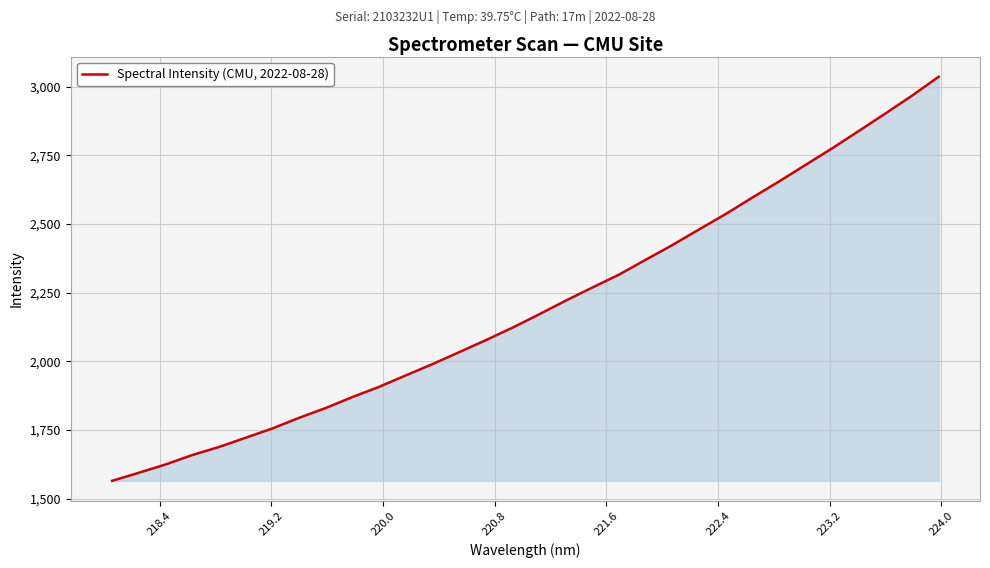

What is the greatest value displayed?

3036.2